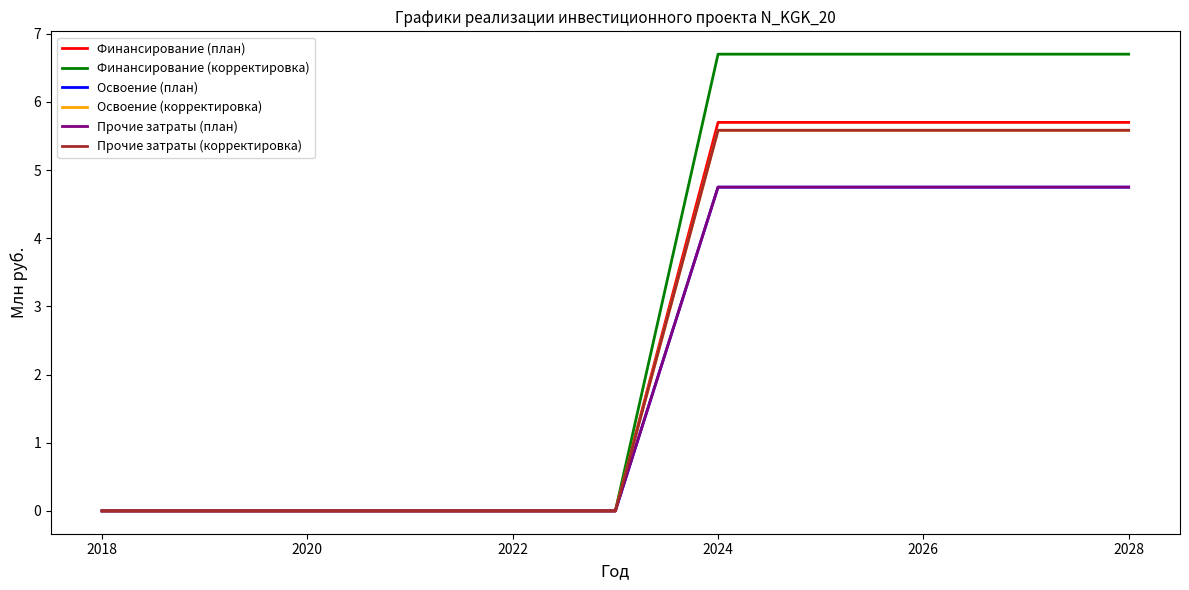

Does the chart display data point markers on the line(s)?

No